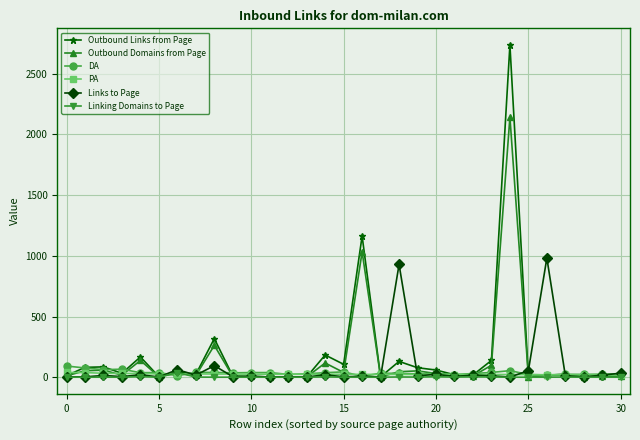

Which series has the widest spread of values?

Outbound Links from Page